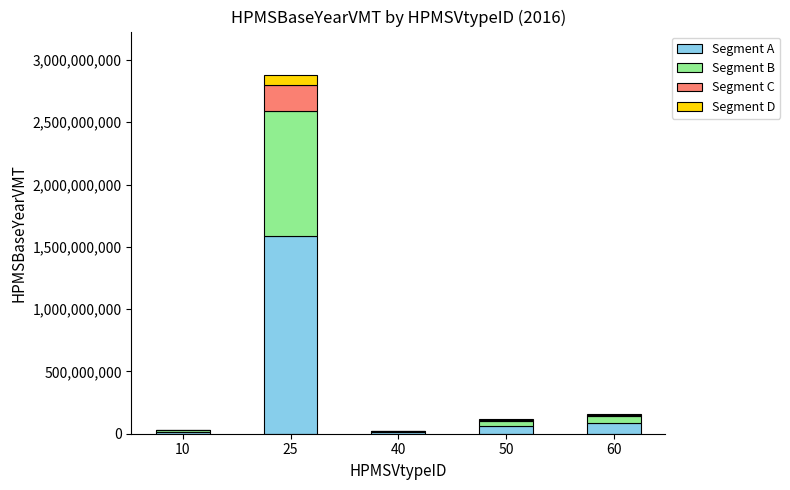

What is the sum of all Segment A values?

1762152433.8